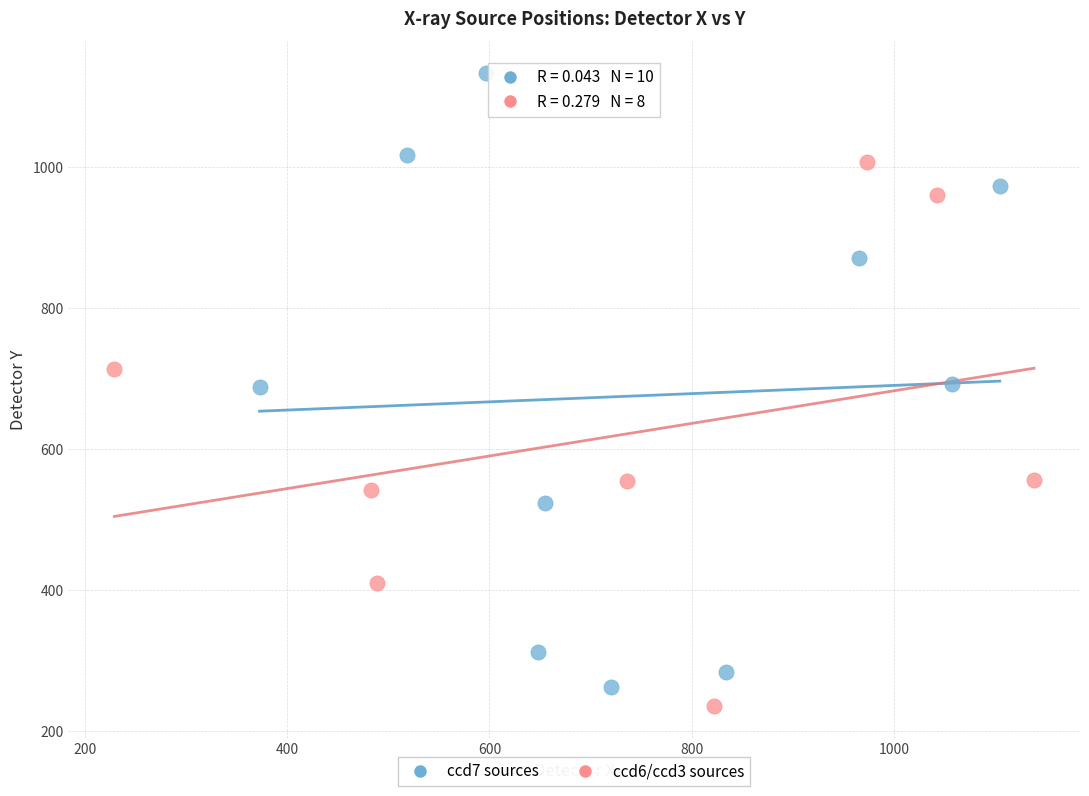

Which series has the largest Y range (max minus min)?

ccd7 sources